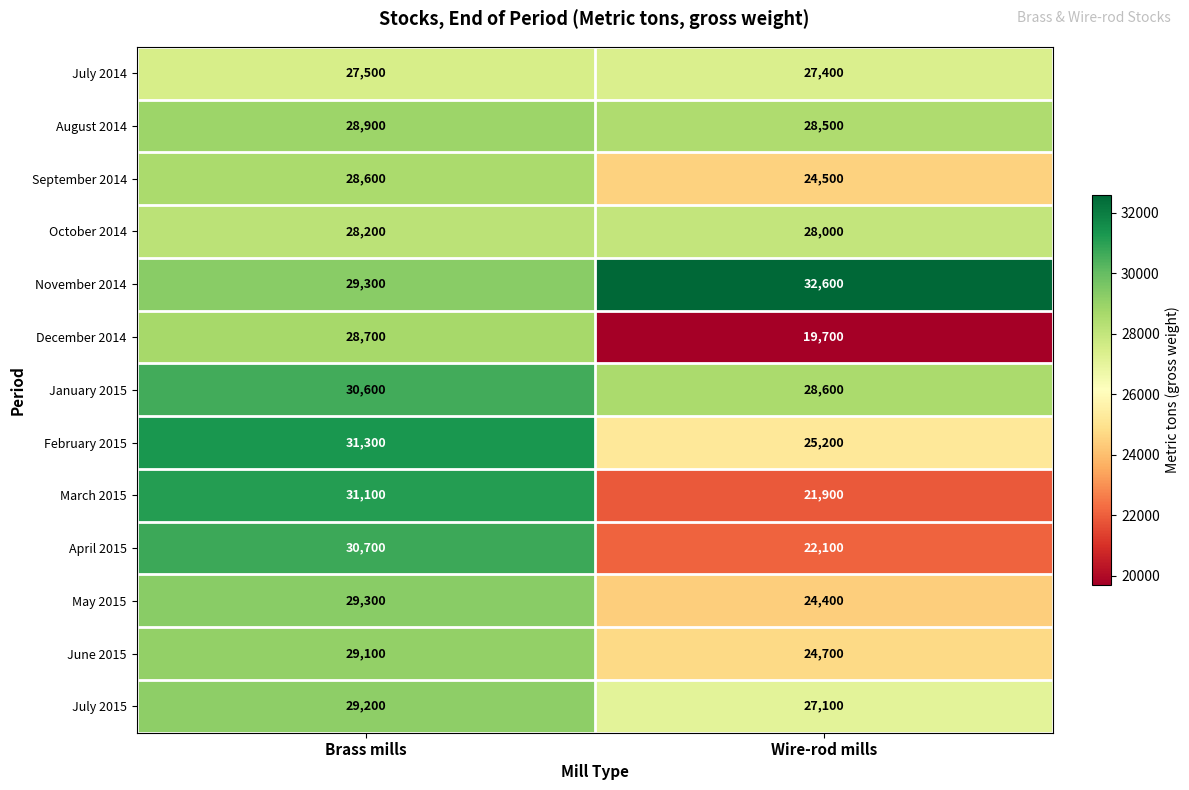

What is the difference between the February 2015 values at Brass mills and Wire-rod mills?

6100